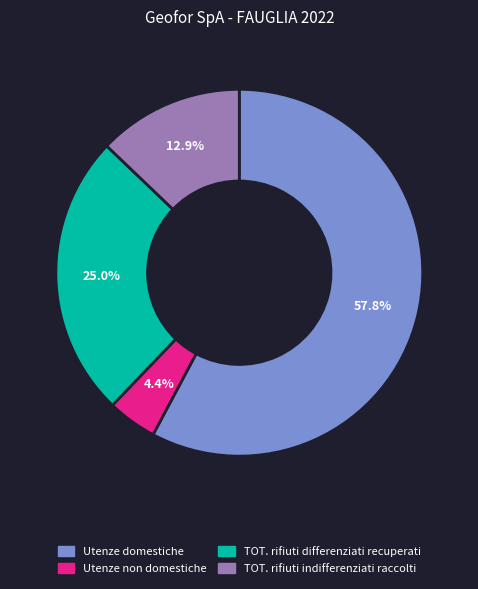

Is there any slice that represents more than half of the pie?

Yes